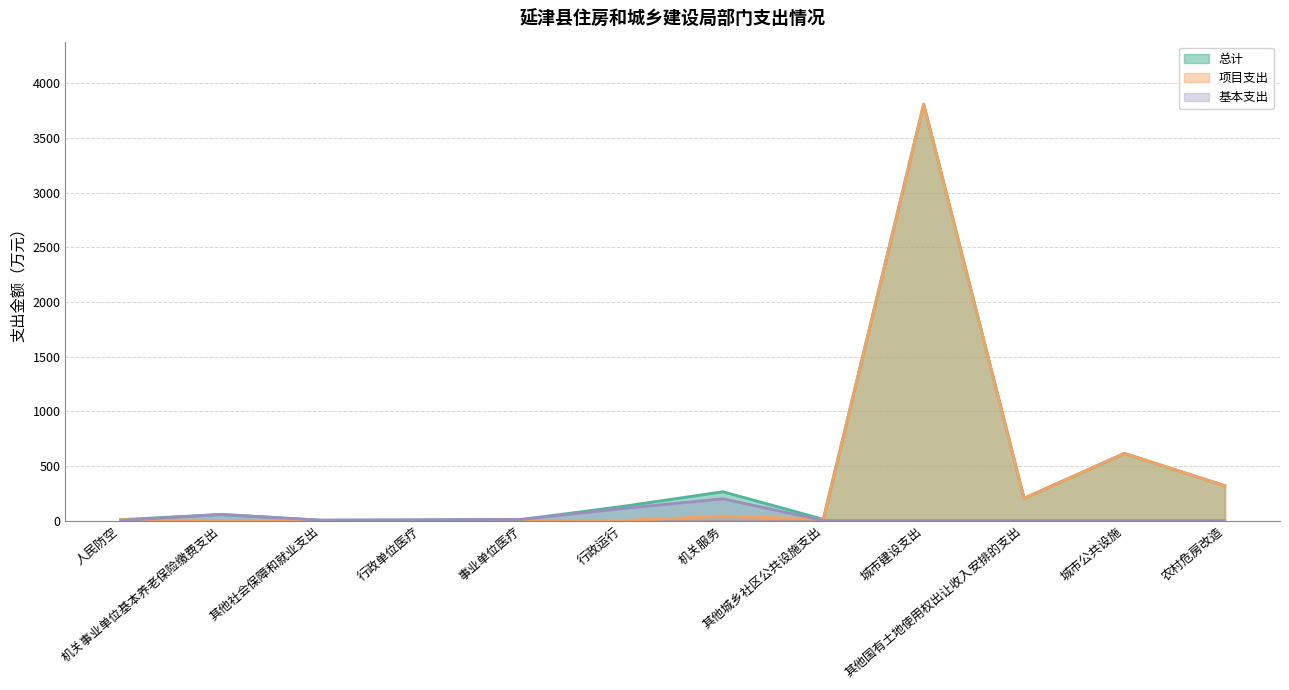

How many data points in 项目支出 are above 11?

6